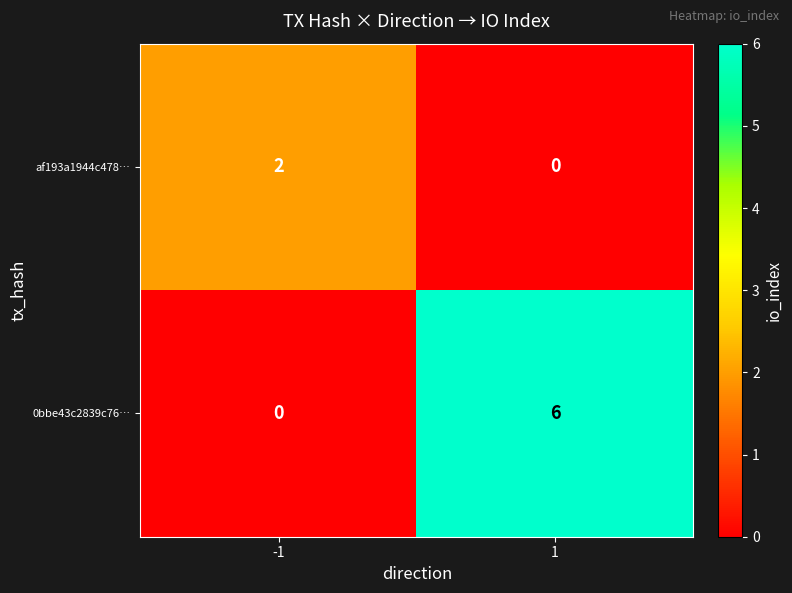

What is the total value across all series at 1?

6